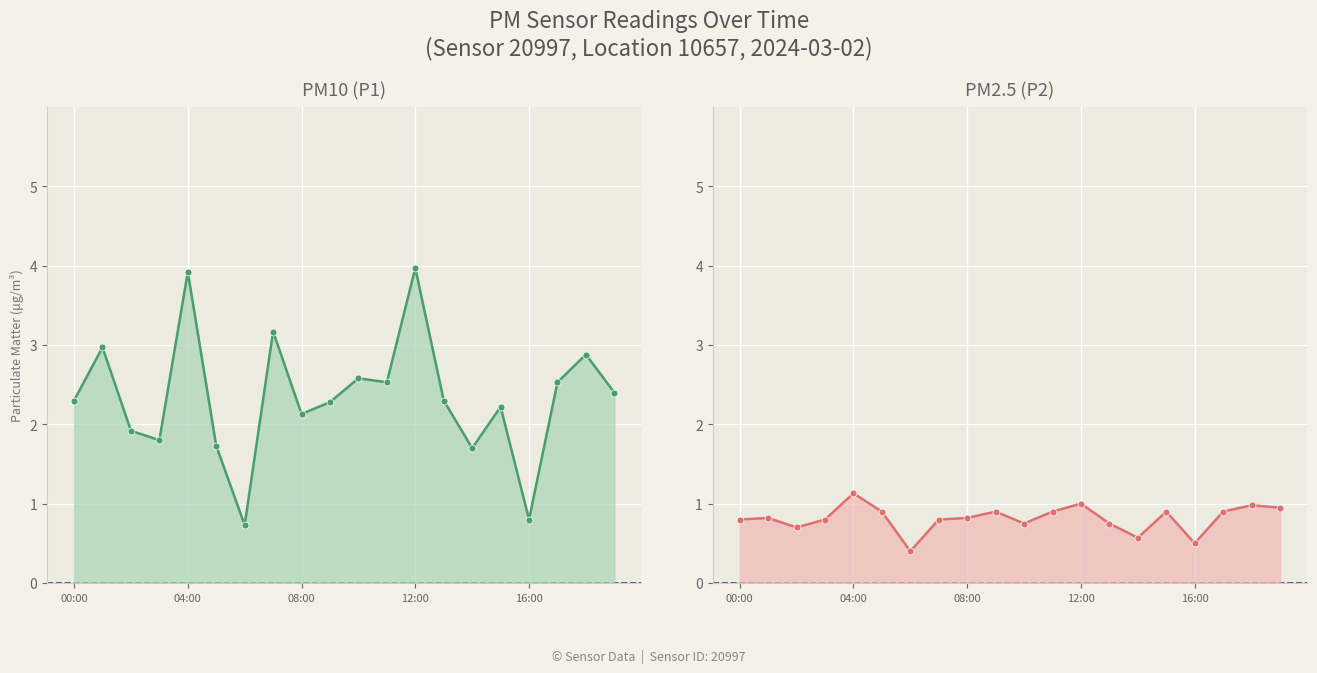

Rank the series by their maximum value, from lowest to highest.

P2, P1